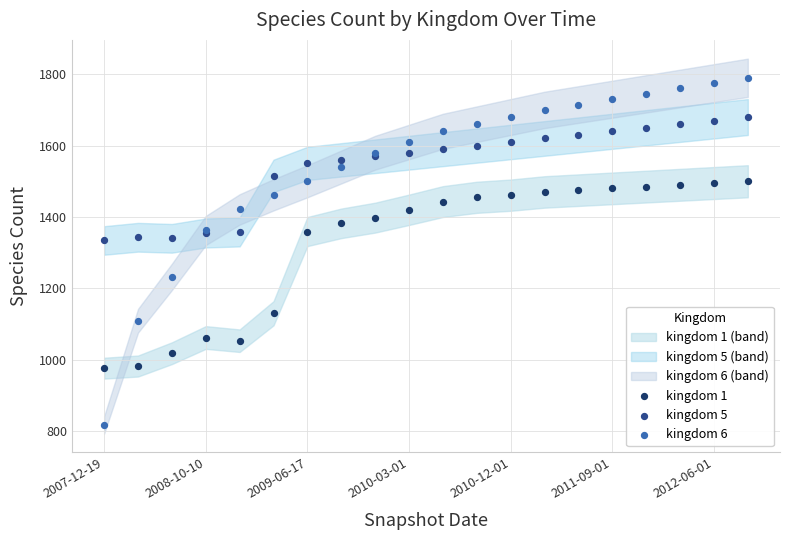

Which series contains the highest Y value?

kingdom 6